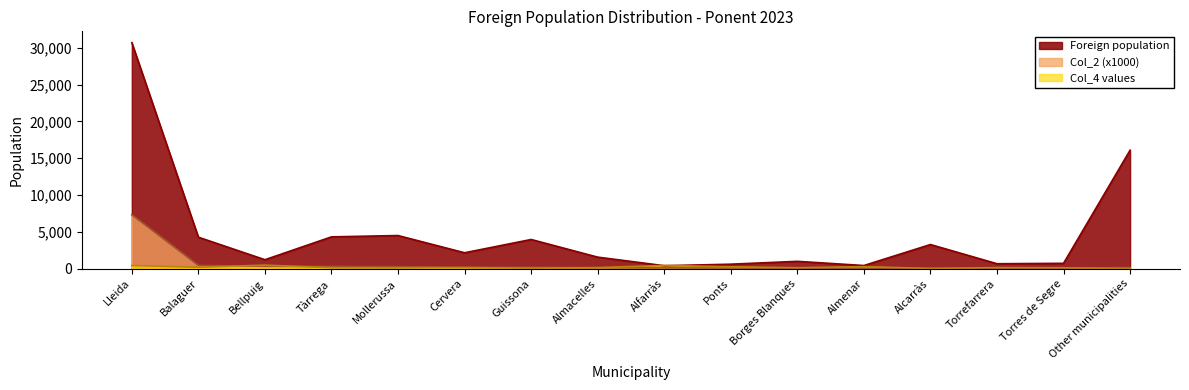

Between Bellpuig and Tàrrega, which is larger?

Tàrrega